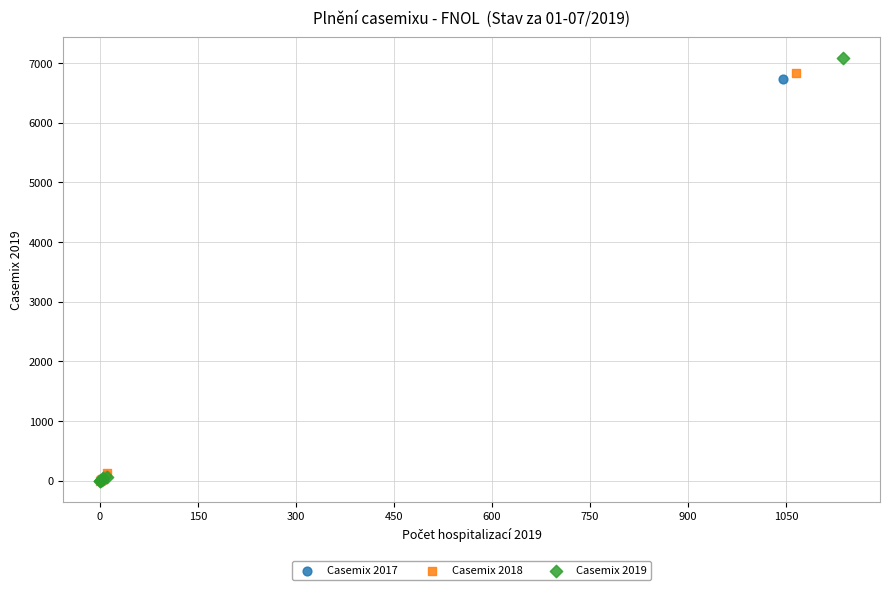

Which series has the largest Y range (max minus min)?

Casemix 2019